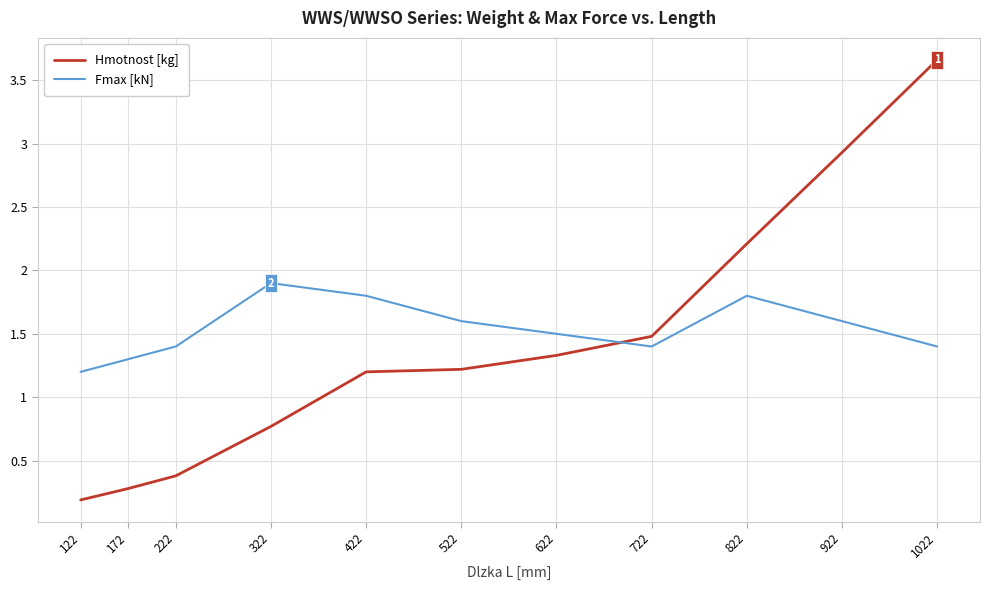

Where do Fmax [kN] and Hmotnost [kg] first cross each other?

622 and 722